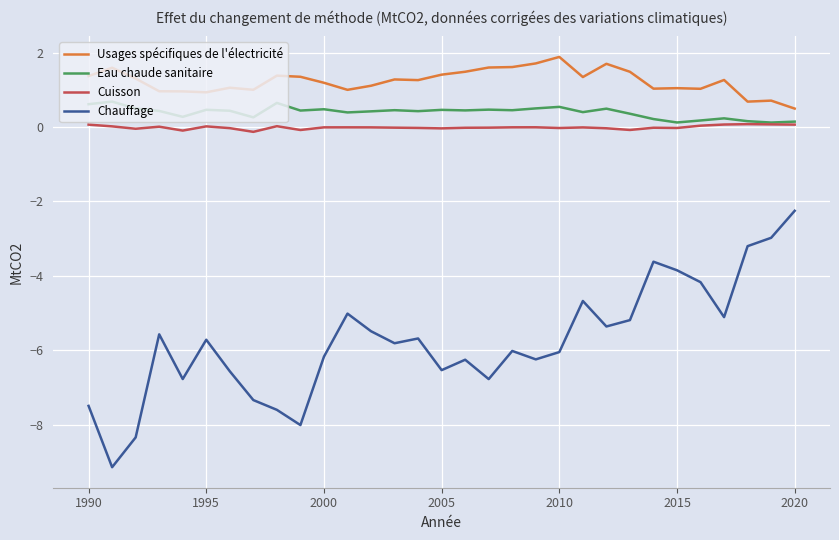

Rank the series by their maximum value, from highest to lowest.

Usages spécifiques de l'électricité, Eau chaude sanitaire, Cuisson, Chauffage